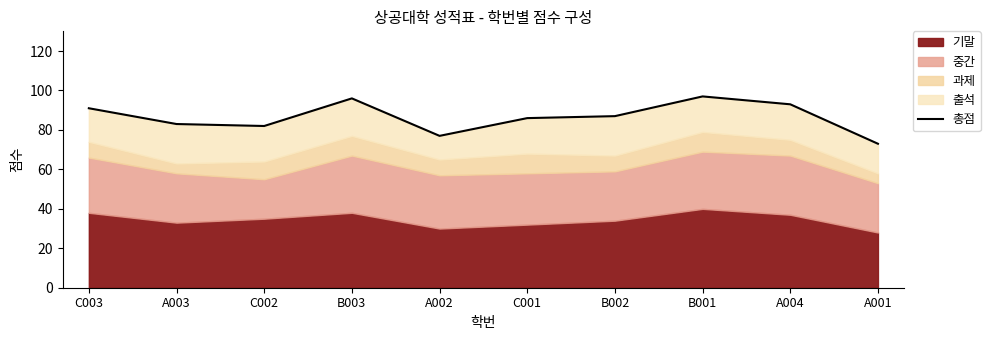

What is the change in value from A002 to B001?

+20